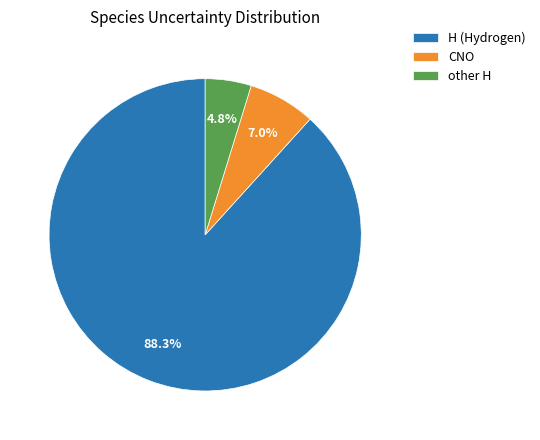

To the nearest percent, what is the average slice percentage?

33%